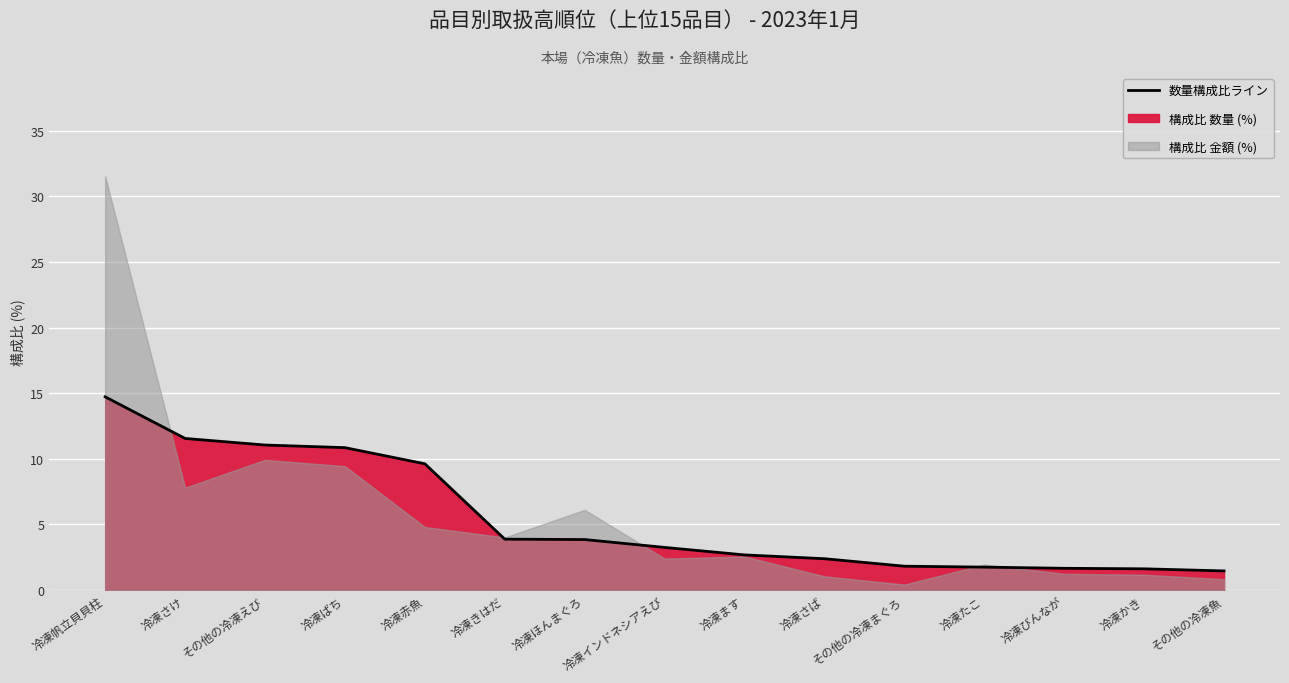

What is the difference between the maximum and minimum values?

13.3